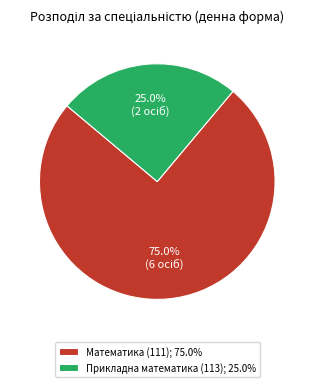

Is it true that Прикладна математика (113) is 15% of the pie?

False